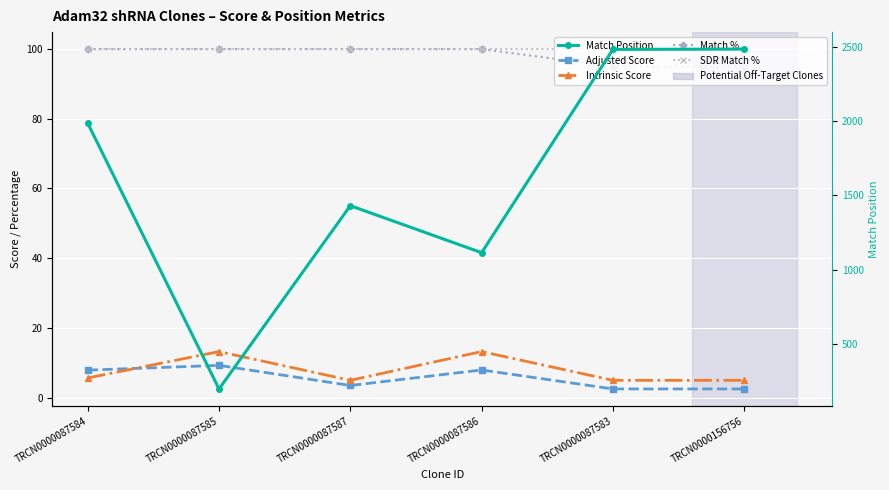

At which category does the chart reach its minimum across all series?

TRCN0000087583